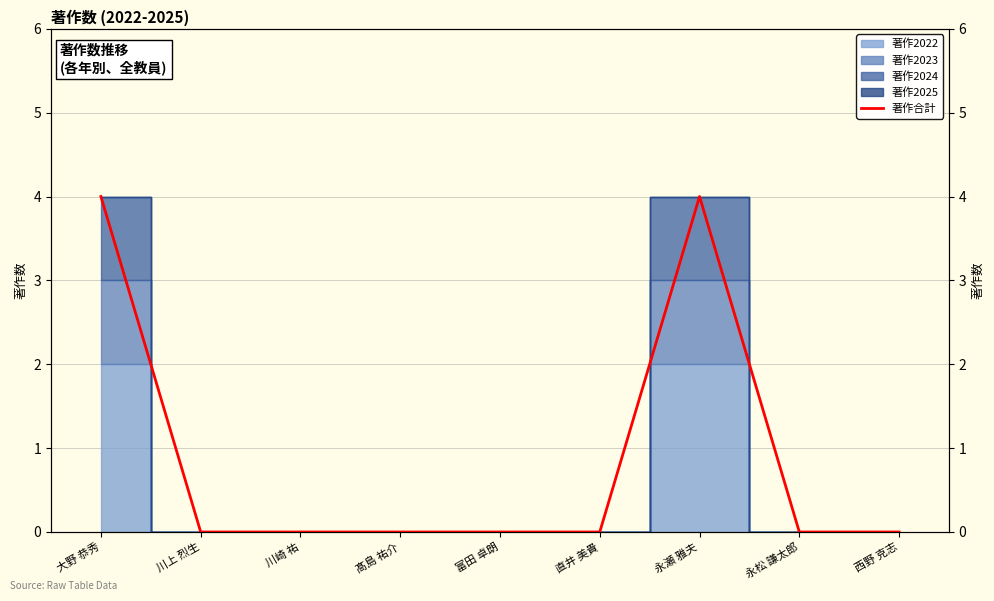

Count the values in the range 0 to 1.

7